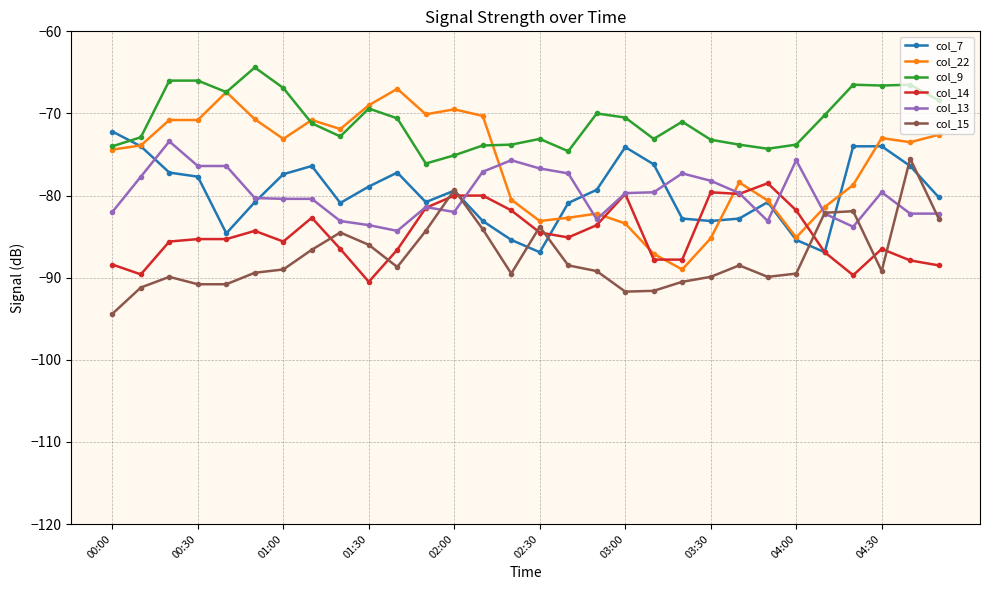

True or false: col_22 has more than 1 interior local peaks.

True